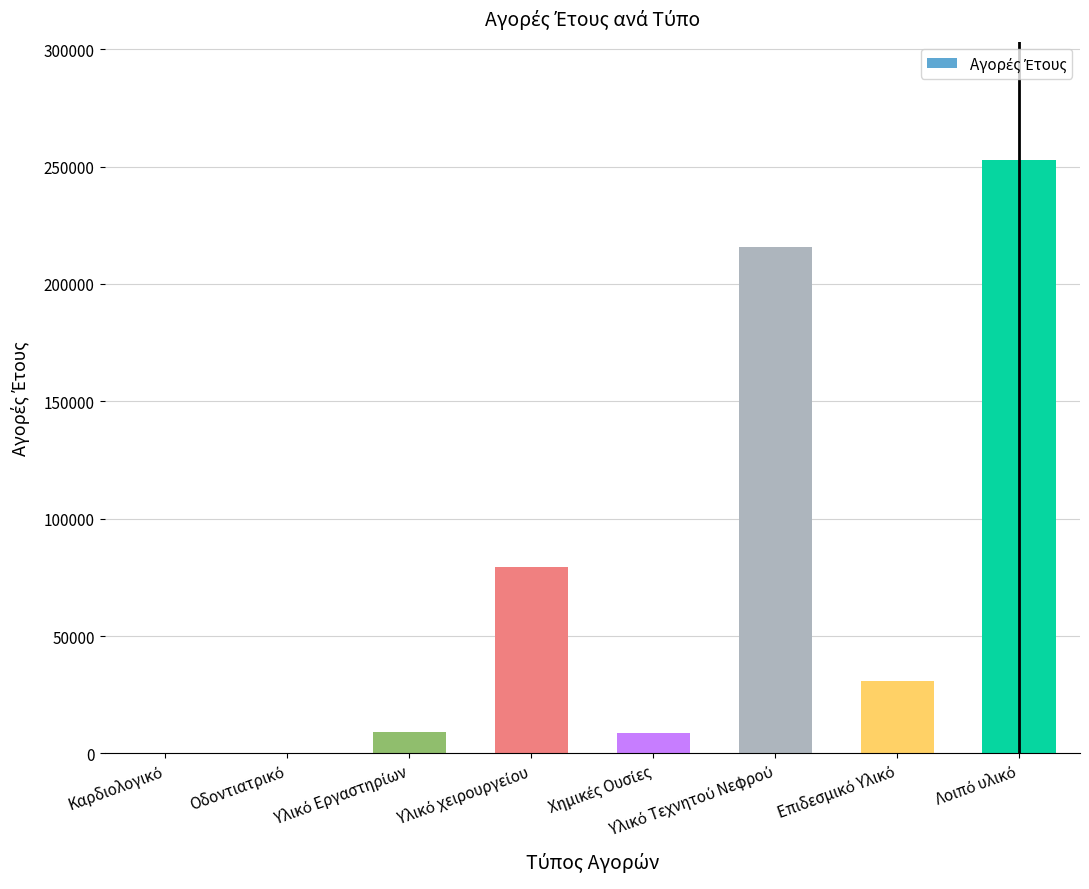

What is the greatest value displayed?

252684.5